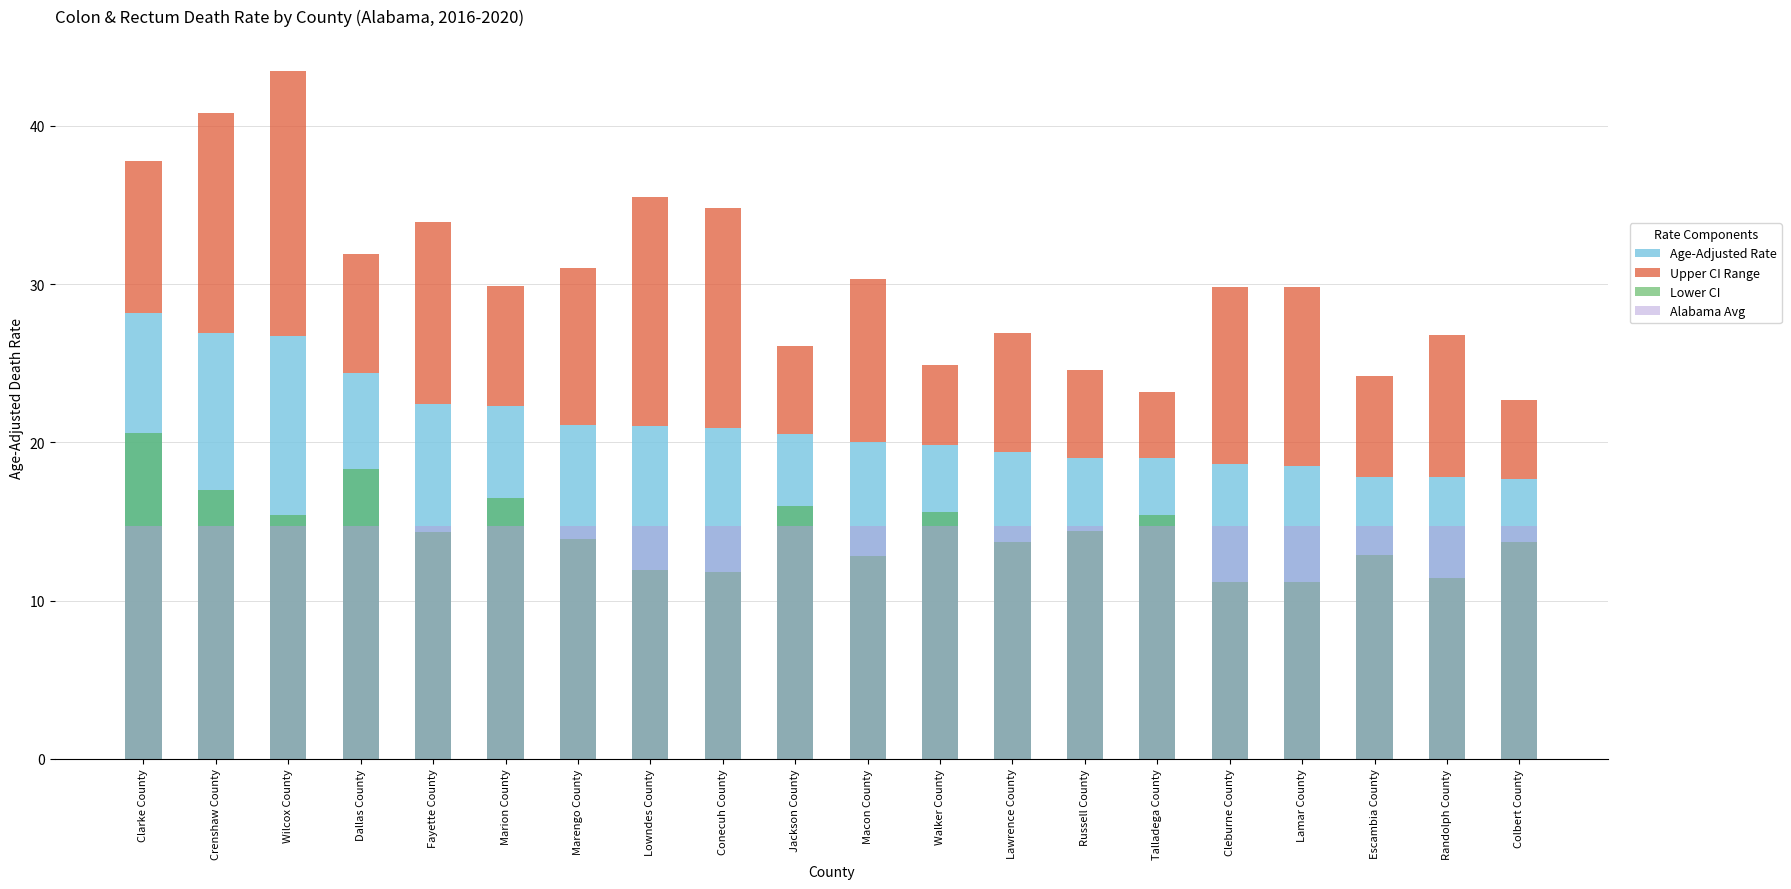

Is the value of Alabama Avg at Lowndes County greater than the value of Upper CI Range at Lawrence County?

Yes